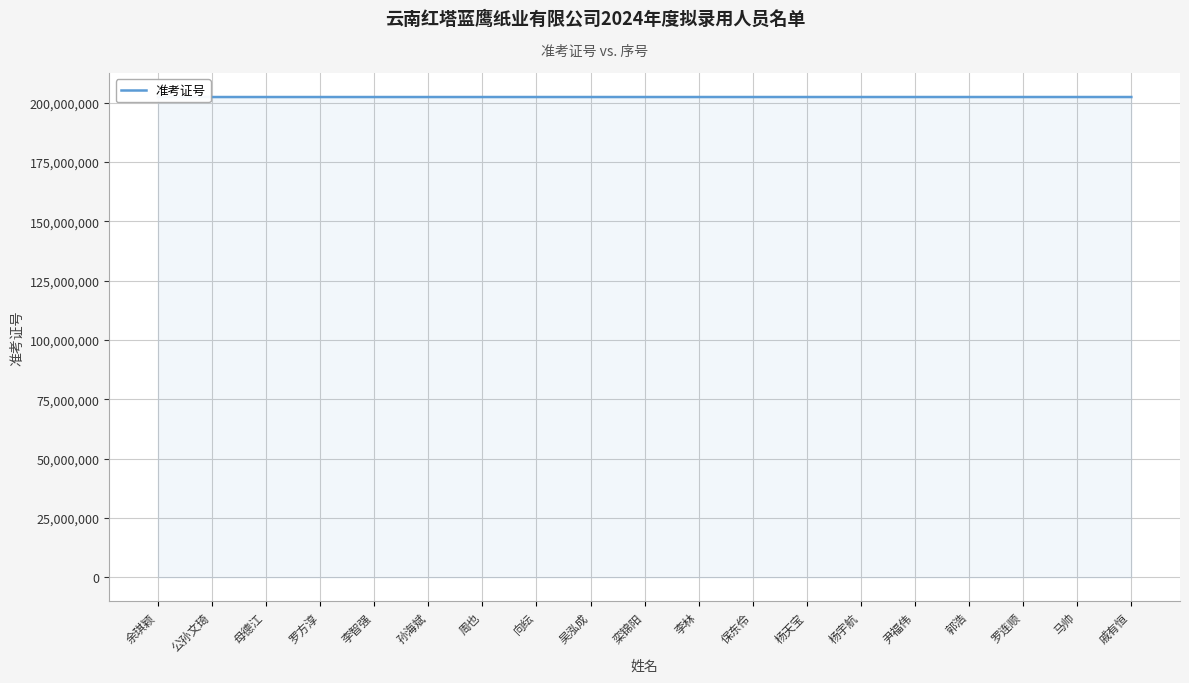

What is the label of the 1st point from the right?

戚有恒